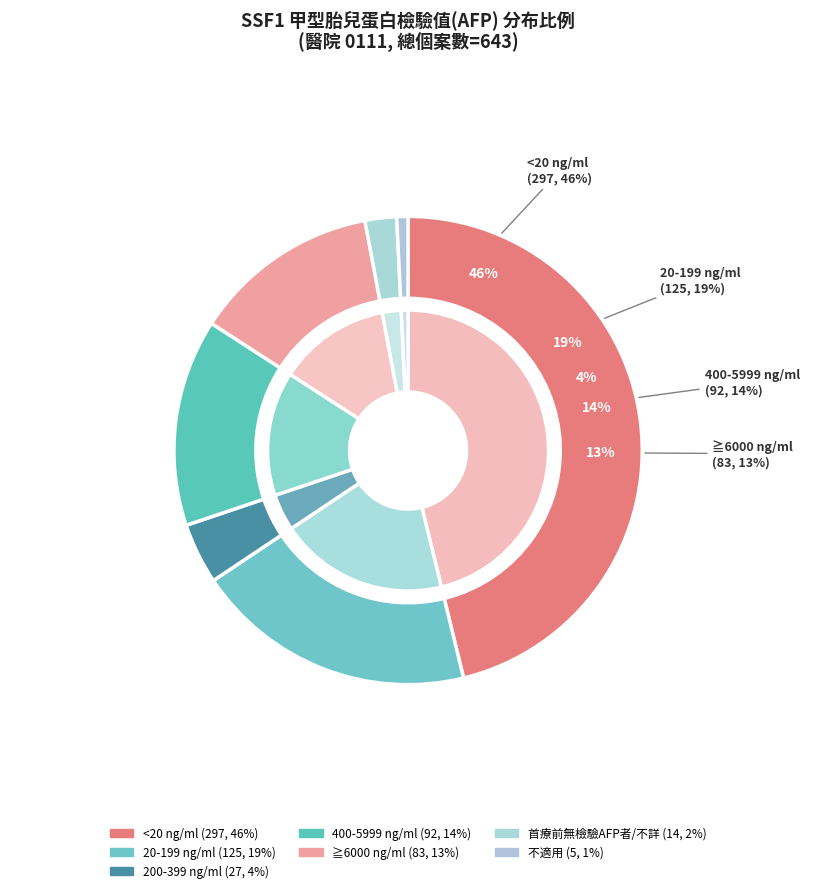

To the nearest percent, what is the average slice percentage?

14%